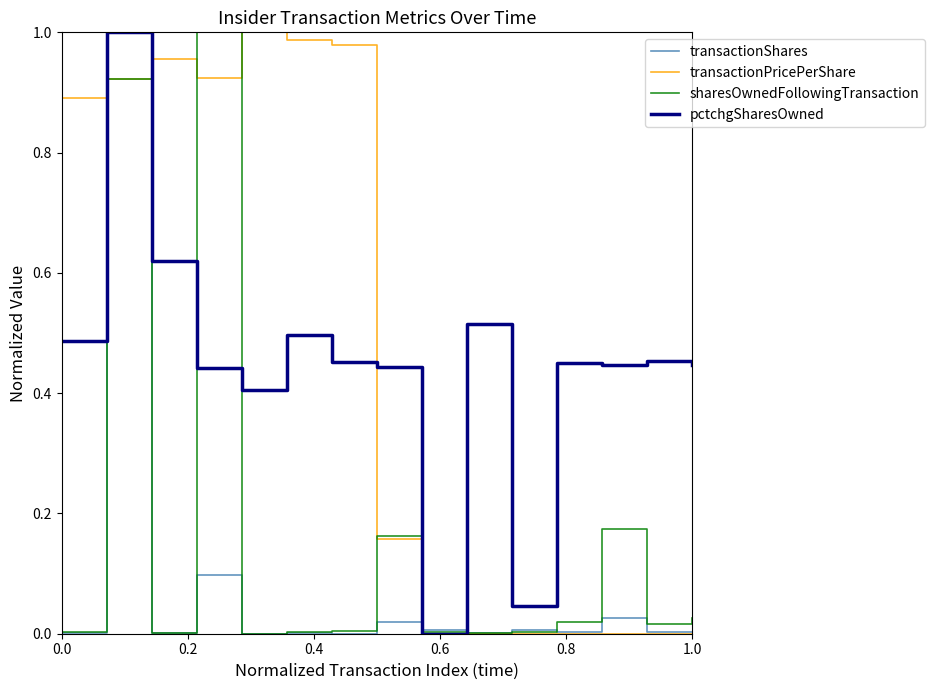

At how many categories does at least one series exceed 0?

15